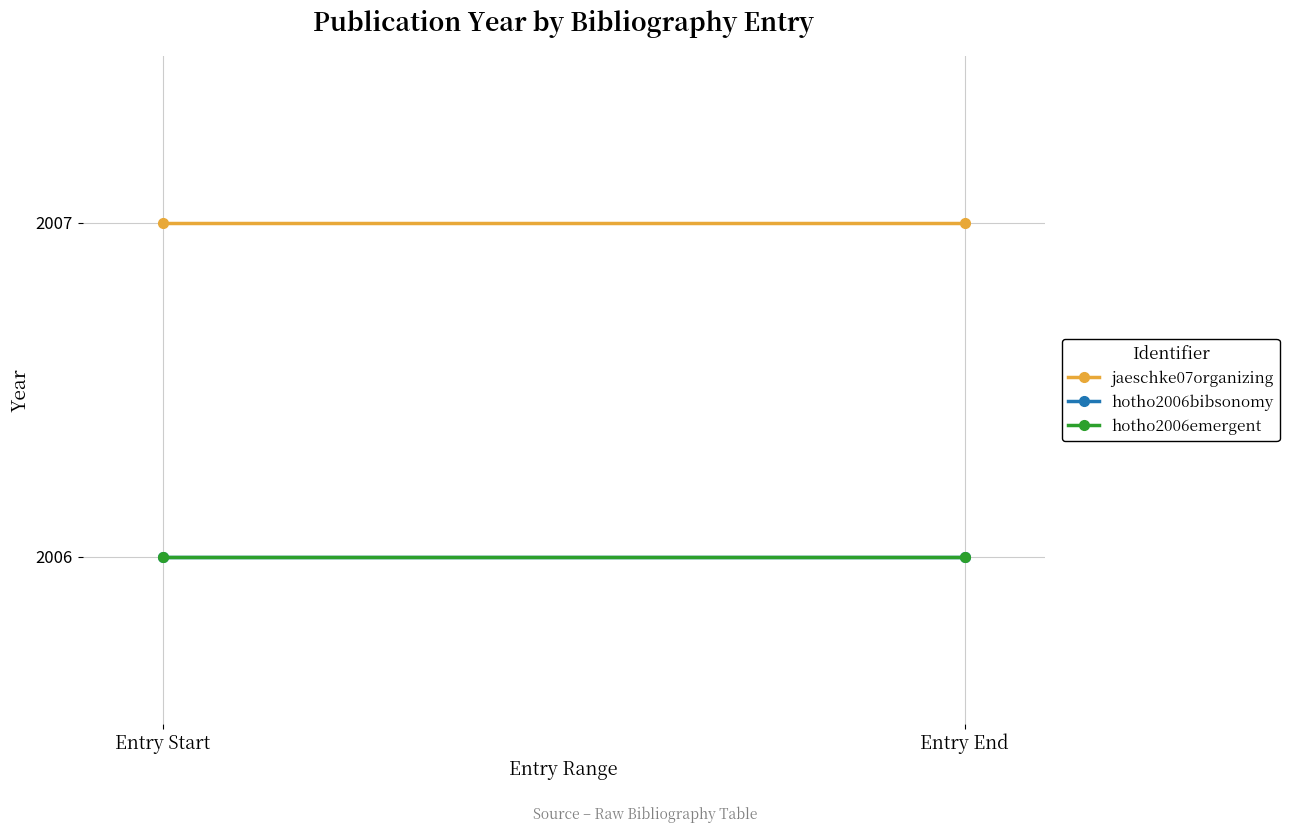

What is the label of the 1st point from the left?

Entry Start